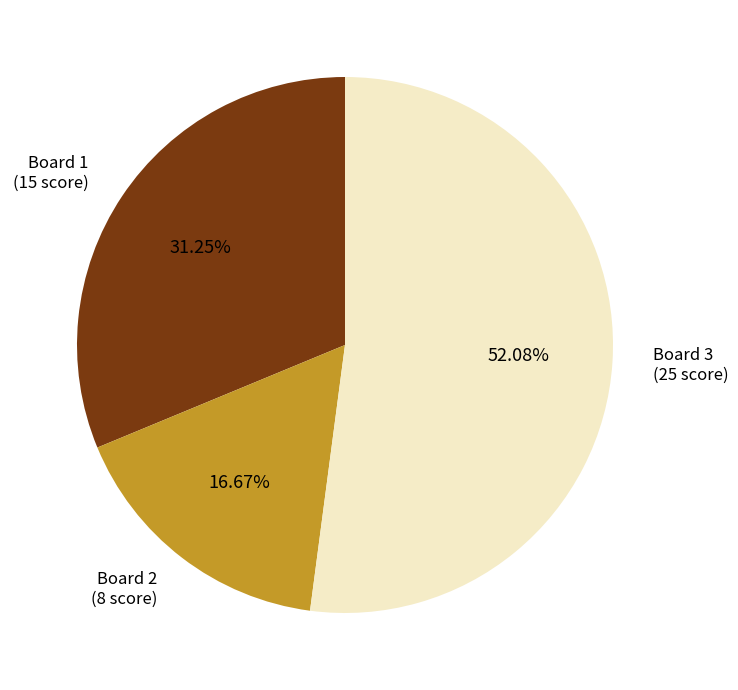

What percentage is the Board 3 slice, to the nearest percent?

52%